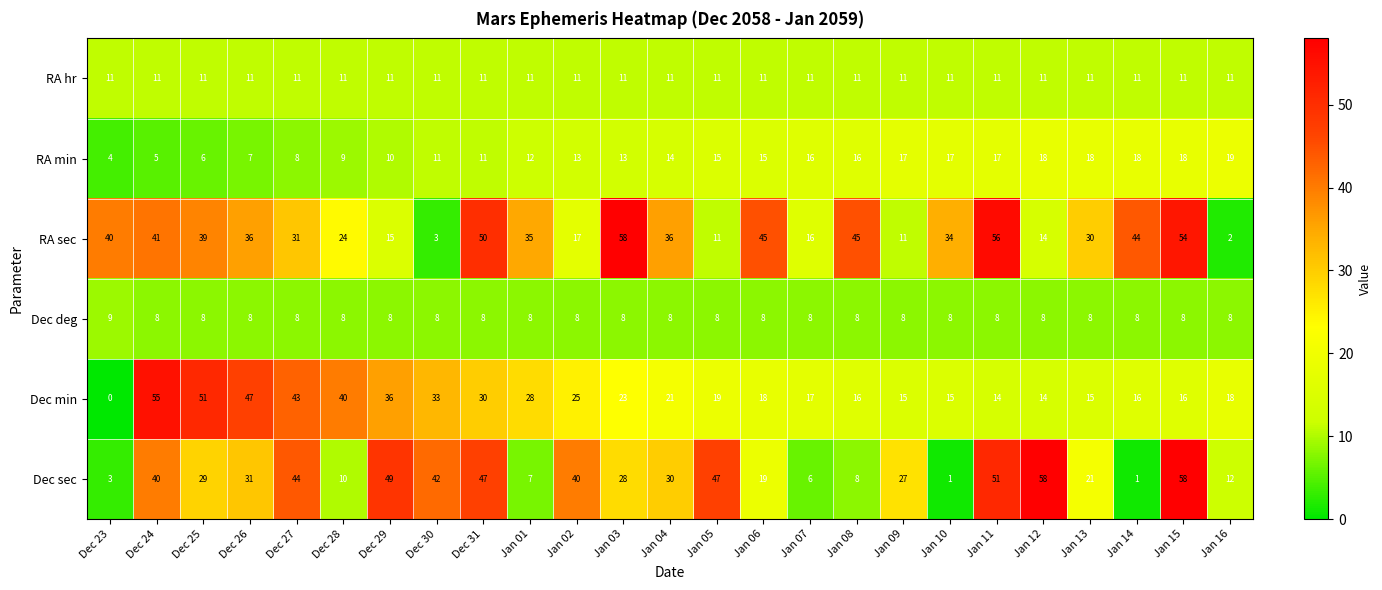

At which label does Dec sec first exceed 29?

Dec 24